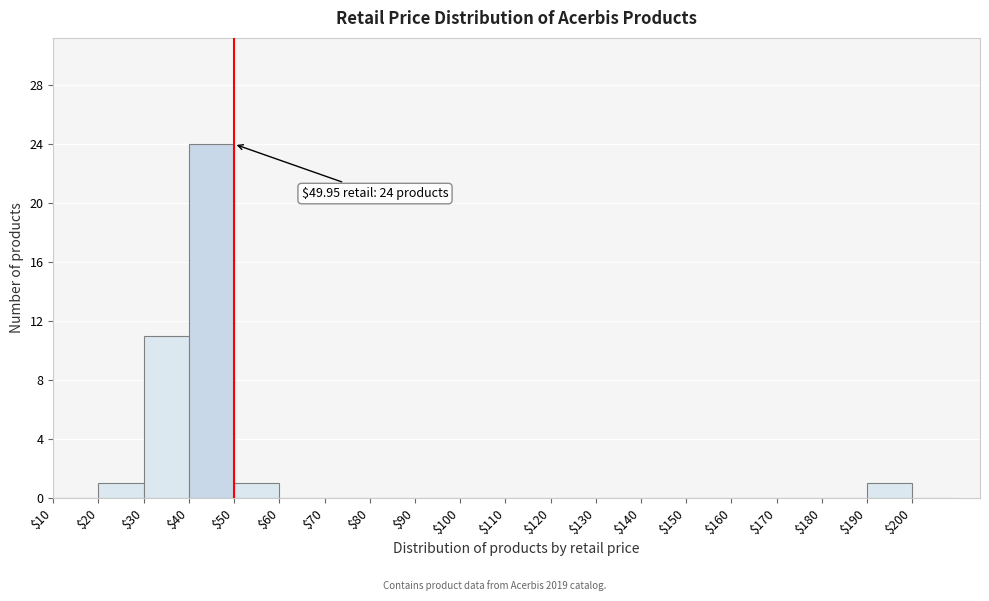

Over which range of the x-axis is the bar tallest?

40 to 50